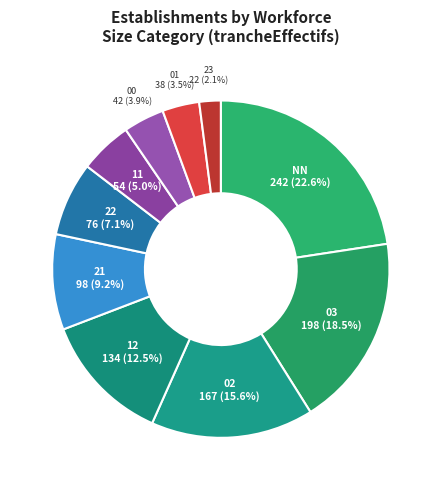

How many segments does this pie chart have?

10